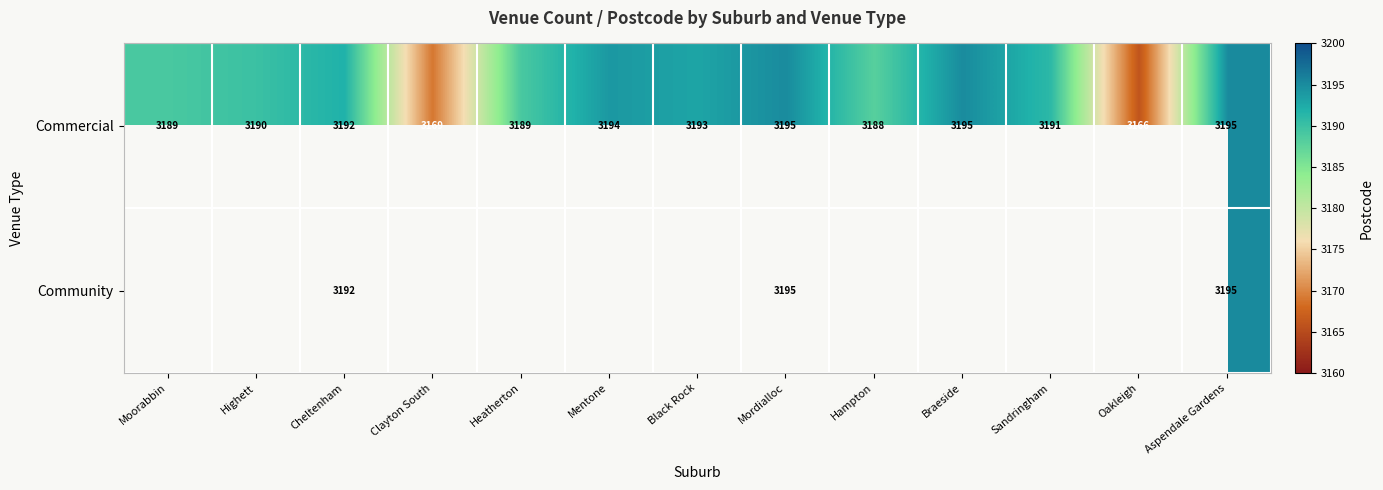

The value of Commercial at Oakleigh is 719. True or false?

False